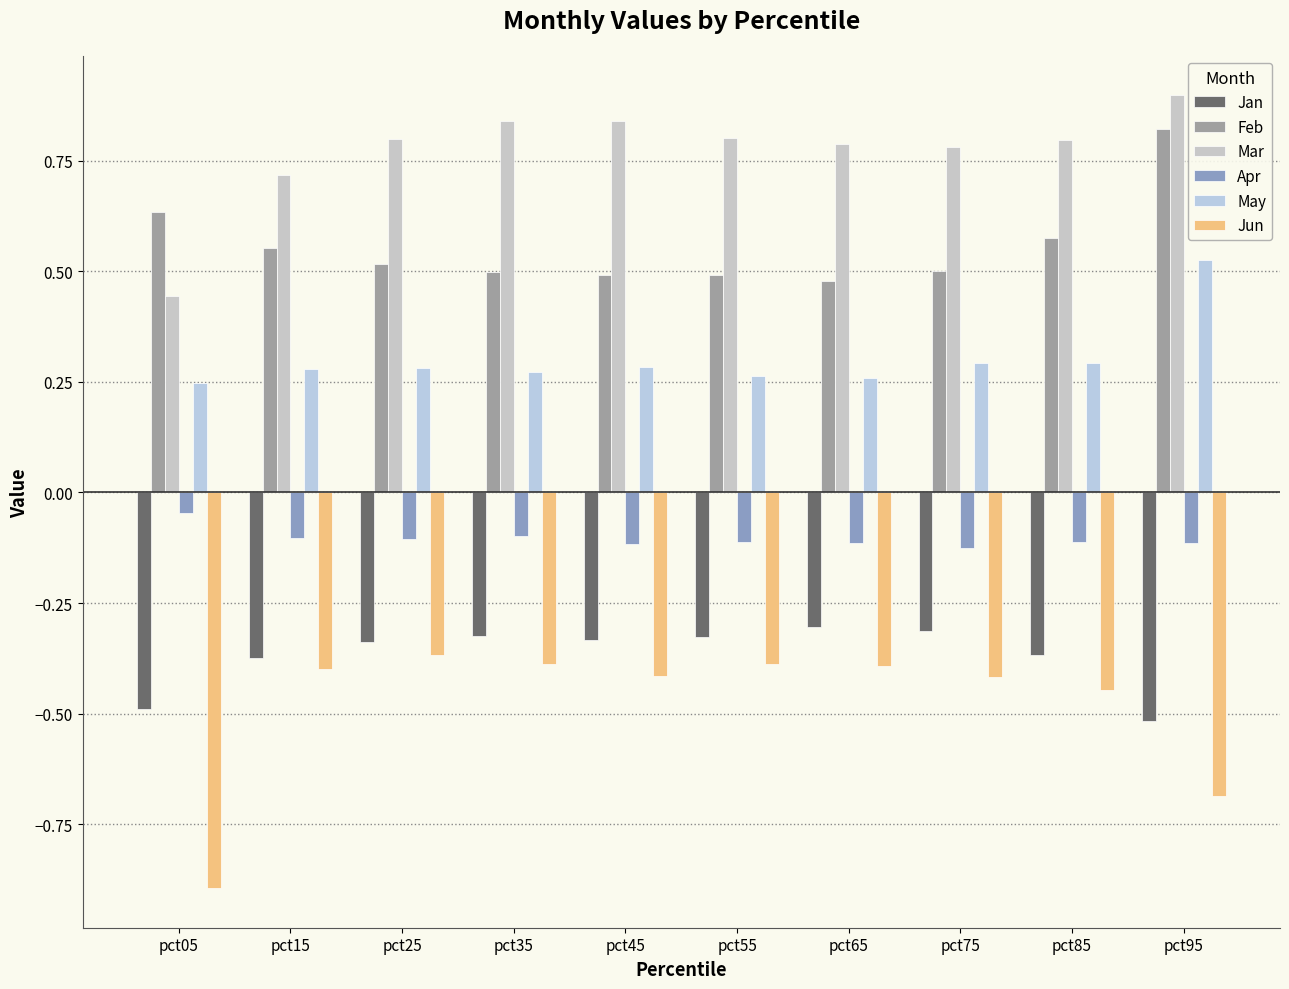

At which label is Jun closest to 0?

pct25